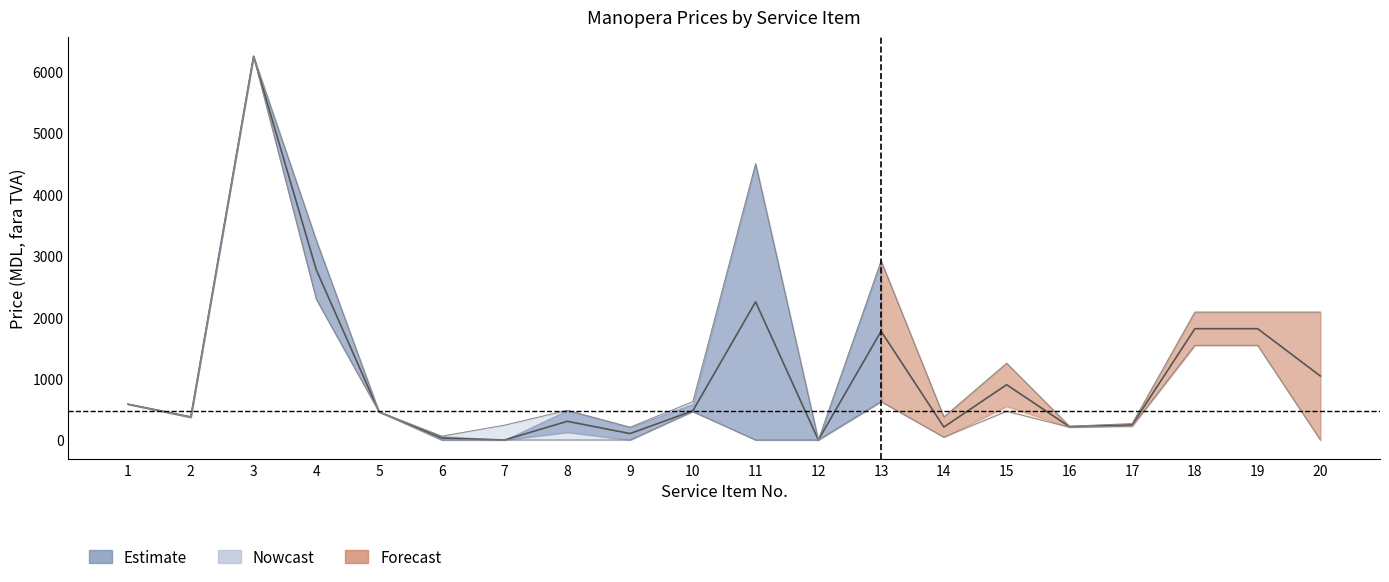

How many data points in Dacia Duster manopera are above 475?

9